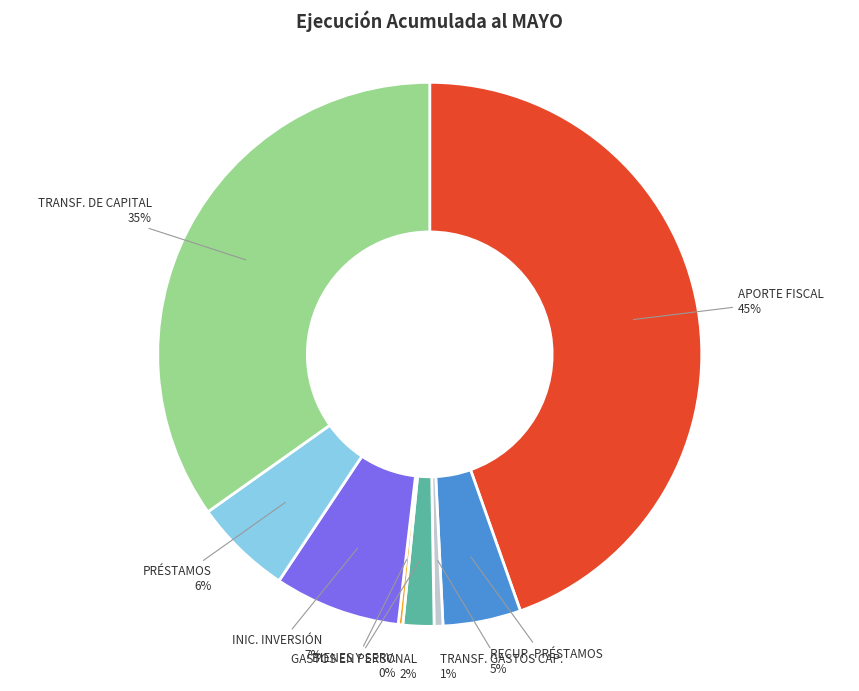

Does any single category account for the majority?

No